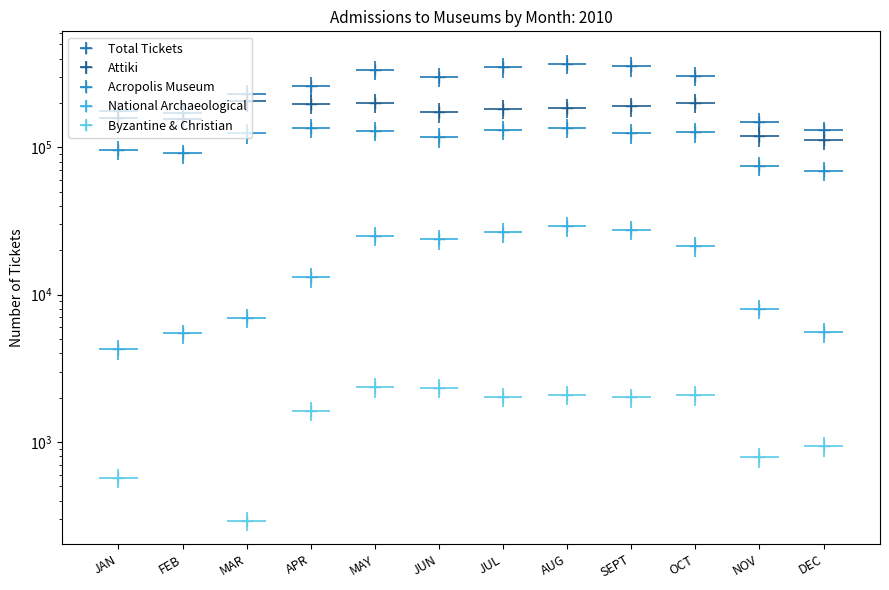

Reading right to left, transcribe all the data shown in this chart.

Total Tickets: 130178	149064	307426	354909	370450	349981	302558	335502	259140	230719	171011	175841
Attiki: 112427	118830	200892	189378	185884	183528	173271	200503	196588	205213	154649	158010
Acropolis Museum: 69364	74986	126425	124345	135883	131115	117243	129501	136042	124280	90872	95834
National Archaeological: 5550	8041	21289	27614	29081	26532	23814	25149	13096	6960	5448	4249
Byzantine & Christian: 933	787	2078	2003	2086	2017	2336	2344	1623	292	0	569